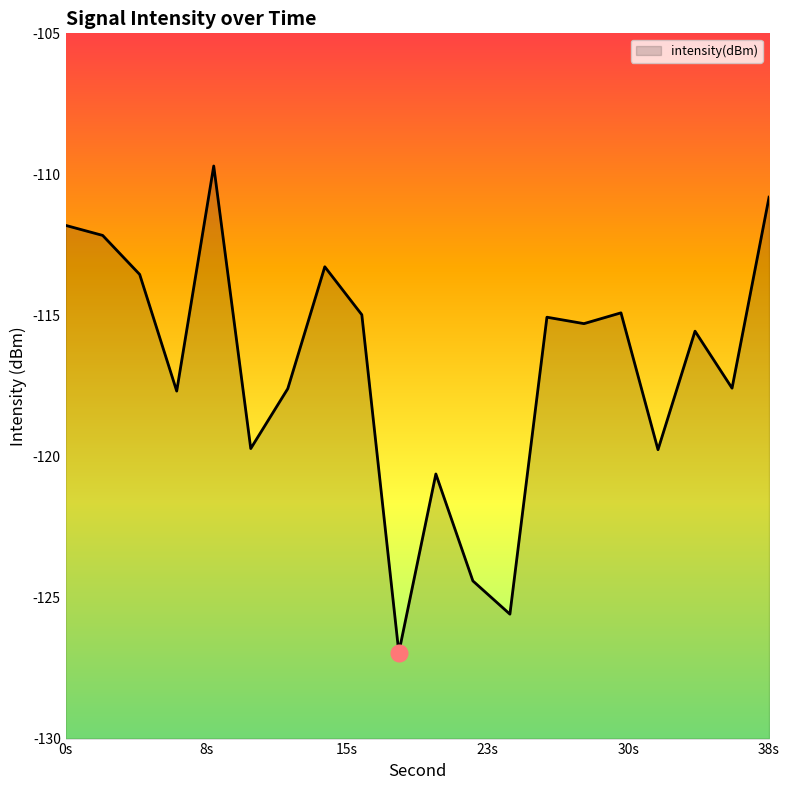

How many lines are shown in the chart?

1